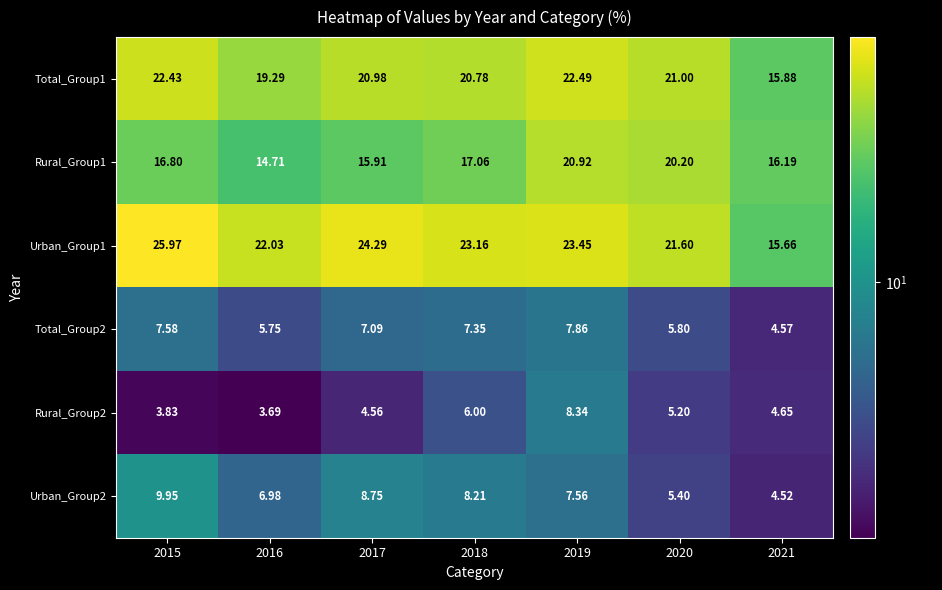

List the series in order of their peak value, highest first.

Urban_Group1, Total_Group1, Rural_Group1, Urban_Group2, Rural_Group2, Total_Group2